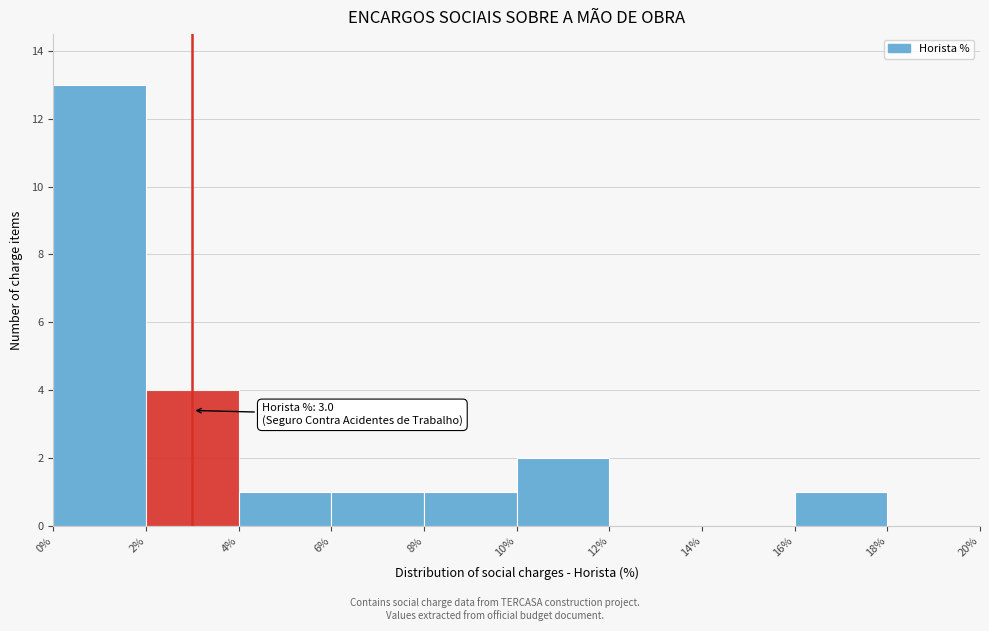

Which range on the x-axis has the tallest bar?

0% to 2%